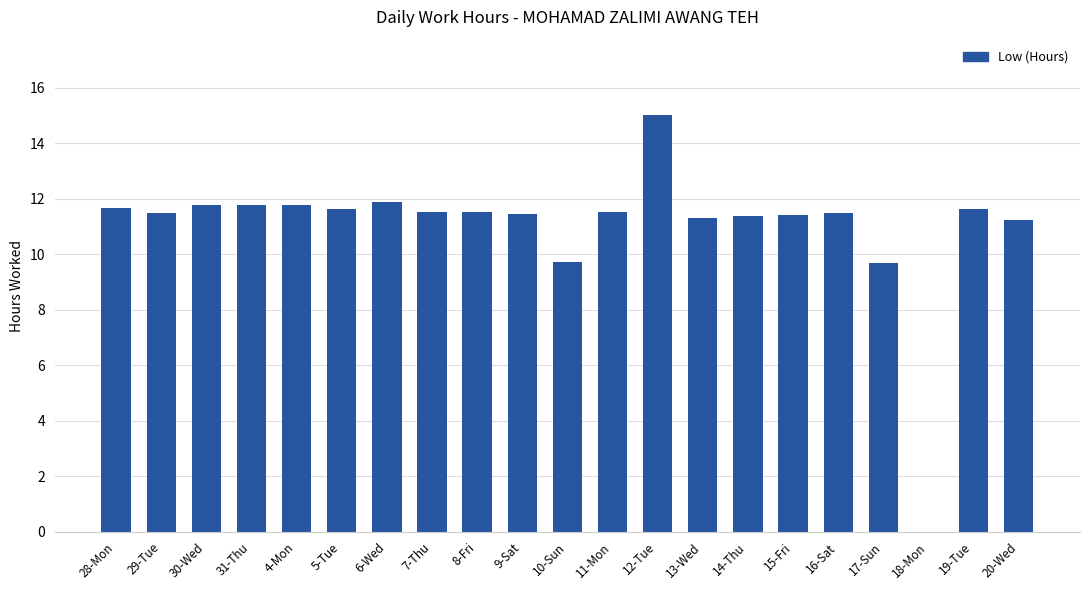

What is the sum of the values at 15-Fri and 16-Sat?

22.9